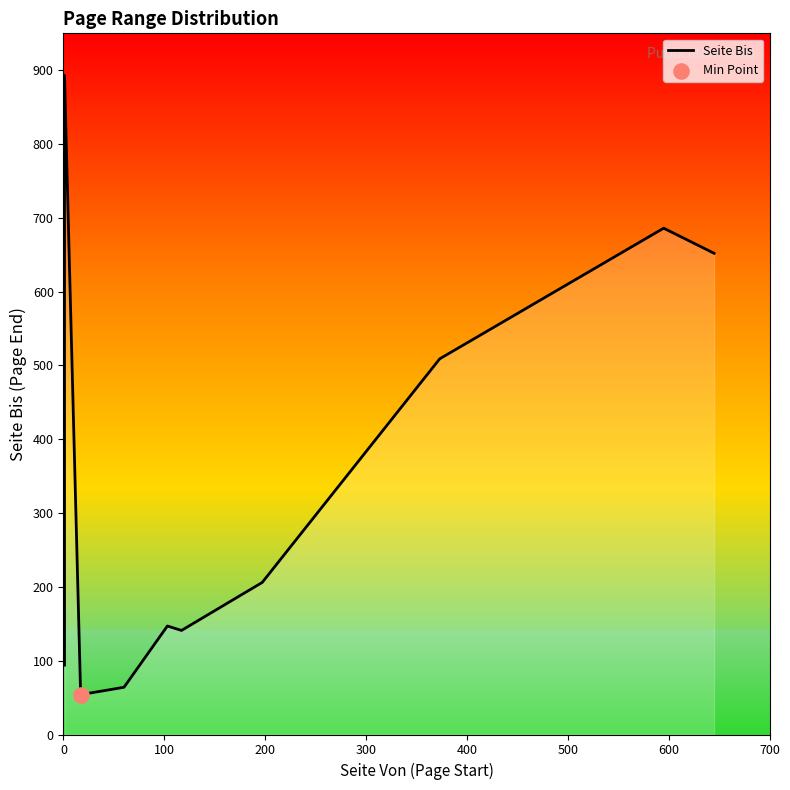

What is the ratio of the value at 100 to the value at 0?

2.2